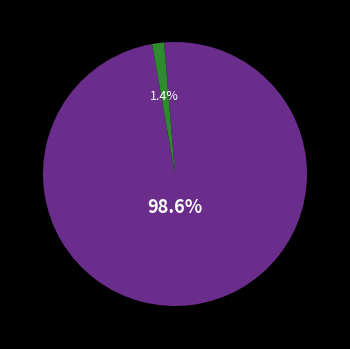

Is there any slice that represents more than half of the pie?

Yes